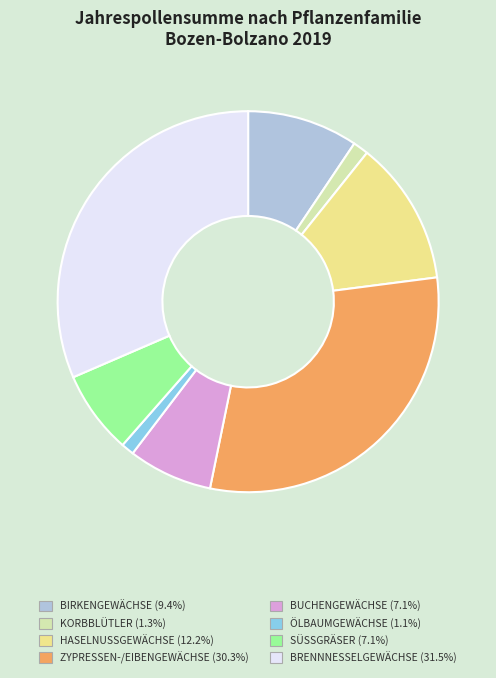

Is there a majority slice in this chart?

No